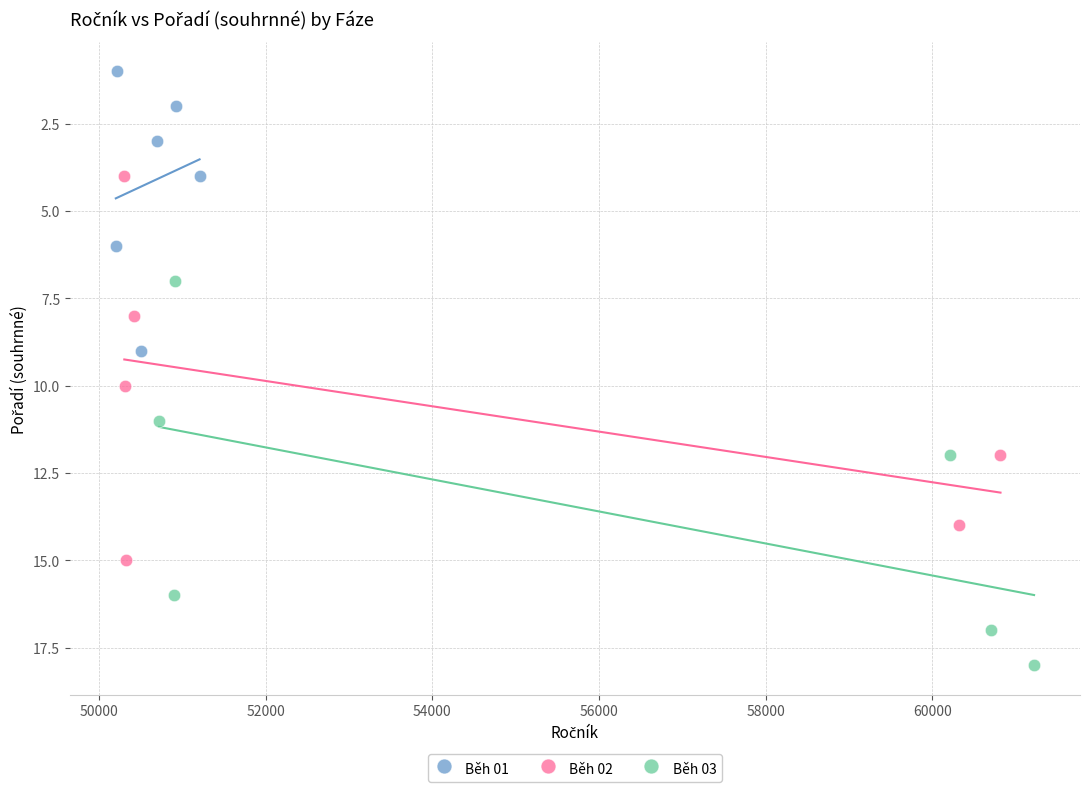

What are all the series names shown in the legend?

Běh 01, Běh 02, Běh 03